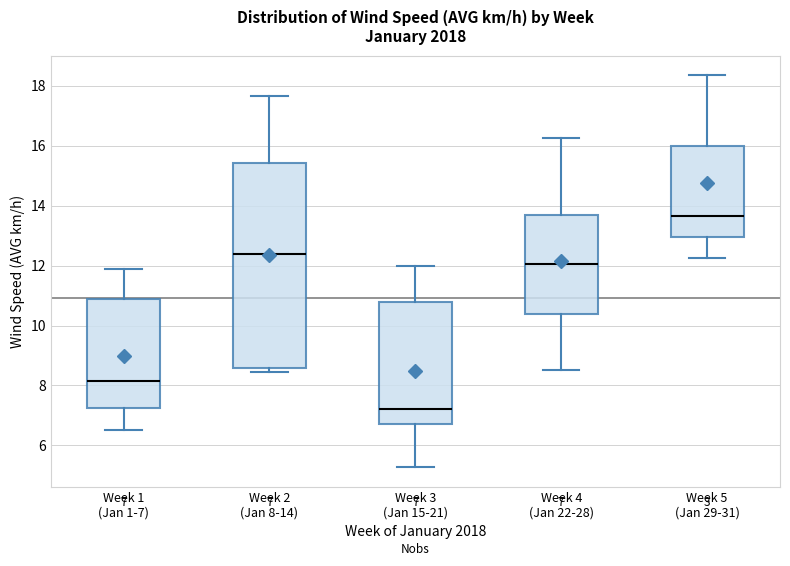

Which box has the lowest median line?

Week 3 (Jan 15-21)